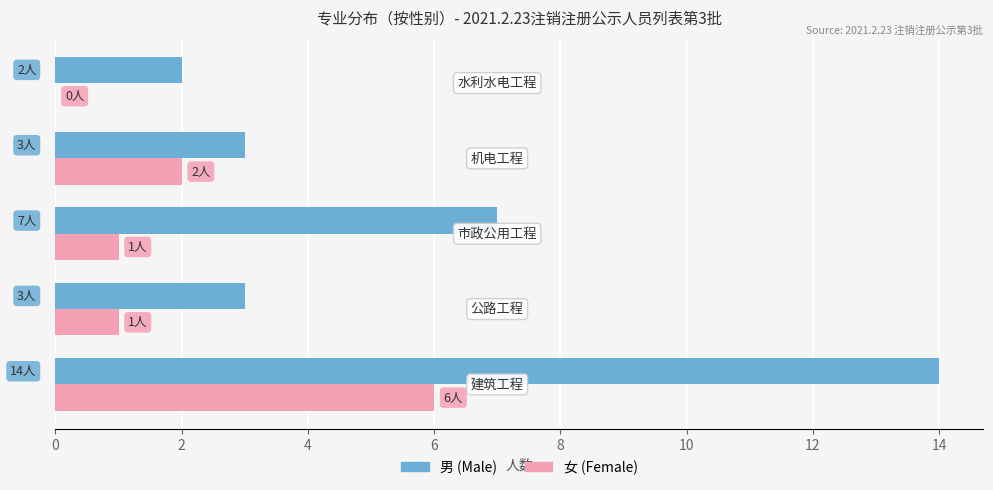

What is the greatest value displayed?

14